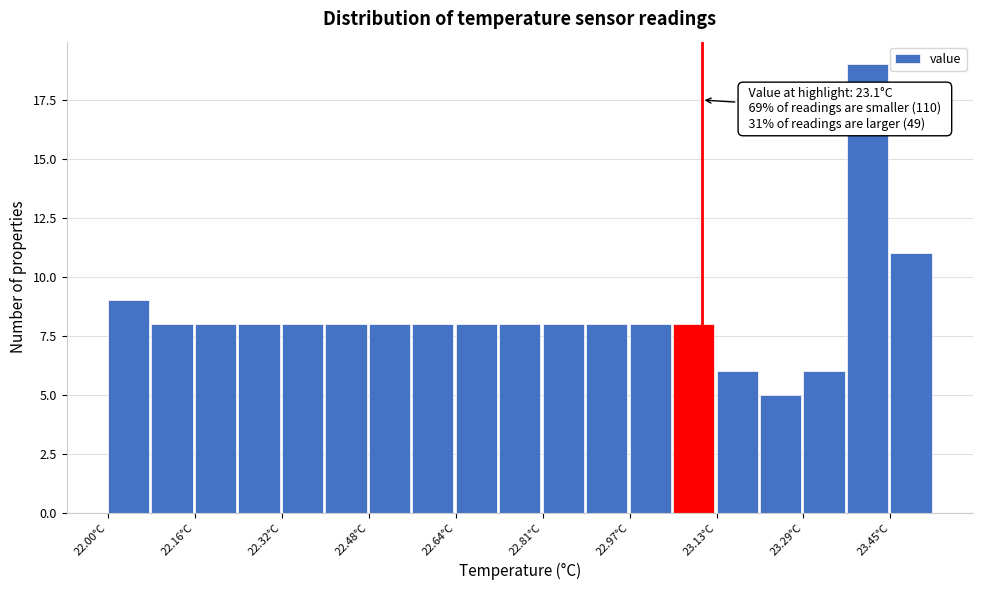

Which range on the x-axis has the tallest bar?

23.36 to 23.44